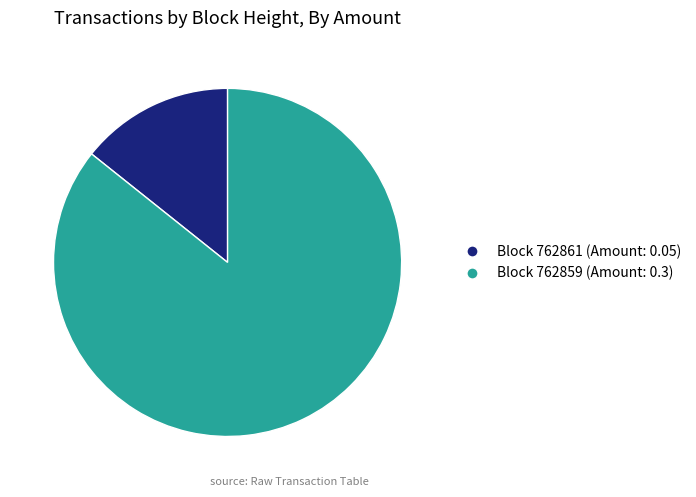

Is there a majority slice in this chart?

Yes